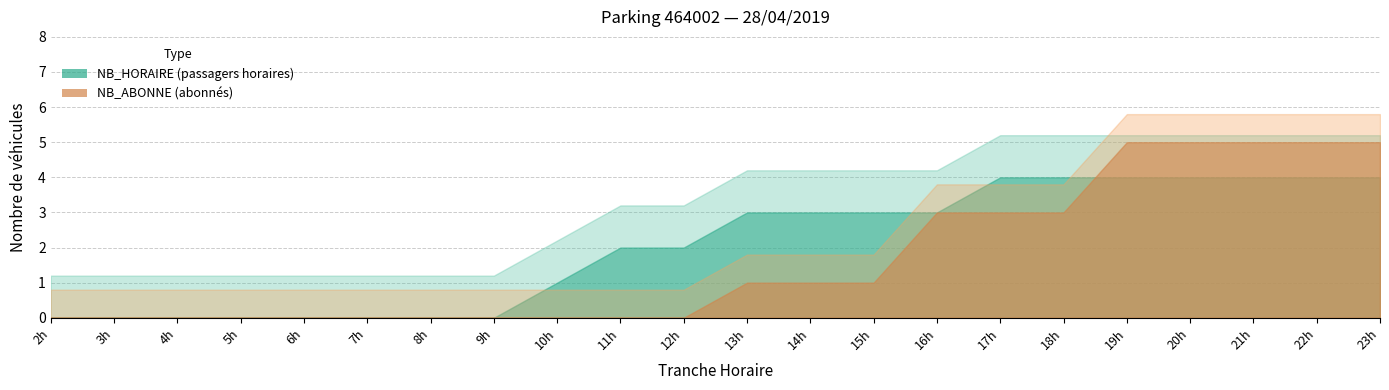

How many values in the NB_ABONNE series exceed 1?

8